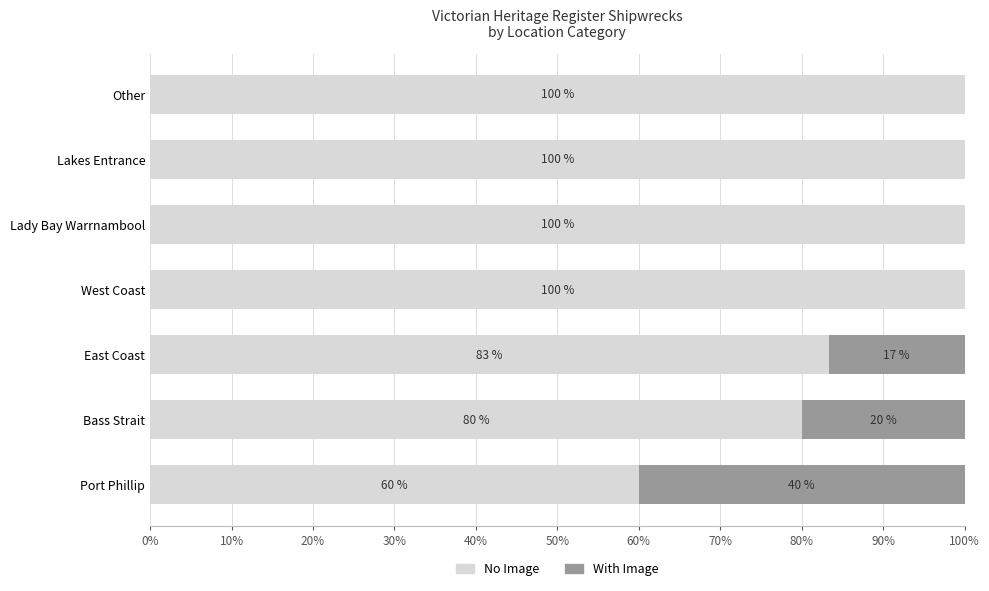

Where is No Image nearest to the value 80?

Bass Strait